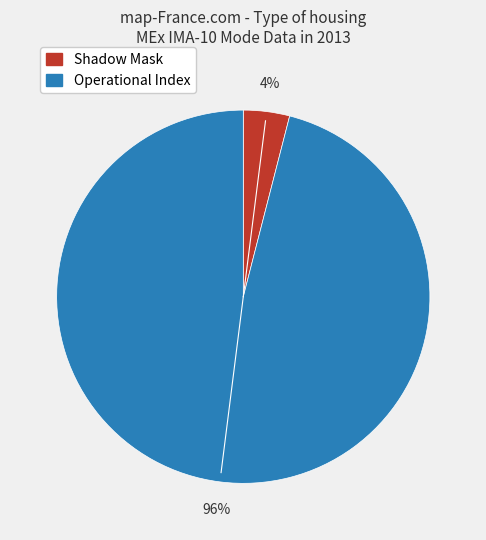

Count the number of slices in the pie.

2